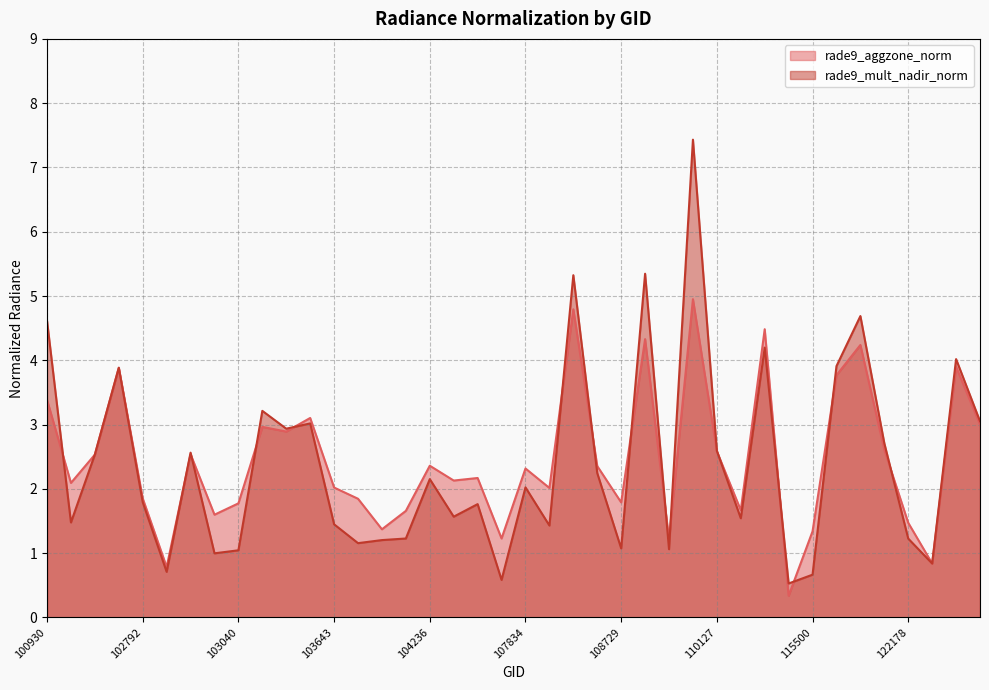

What is the value of the rade9_mult_nadir_norm point at the 27th from the left?

1.1